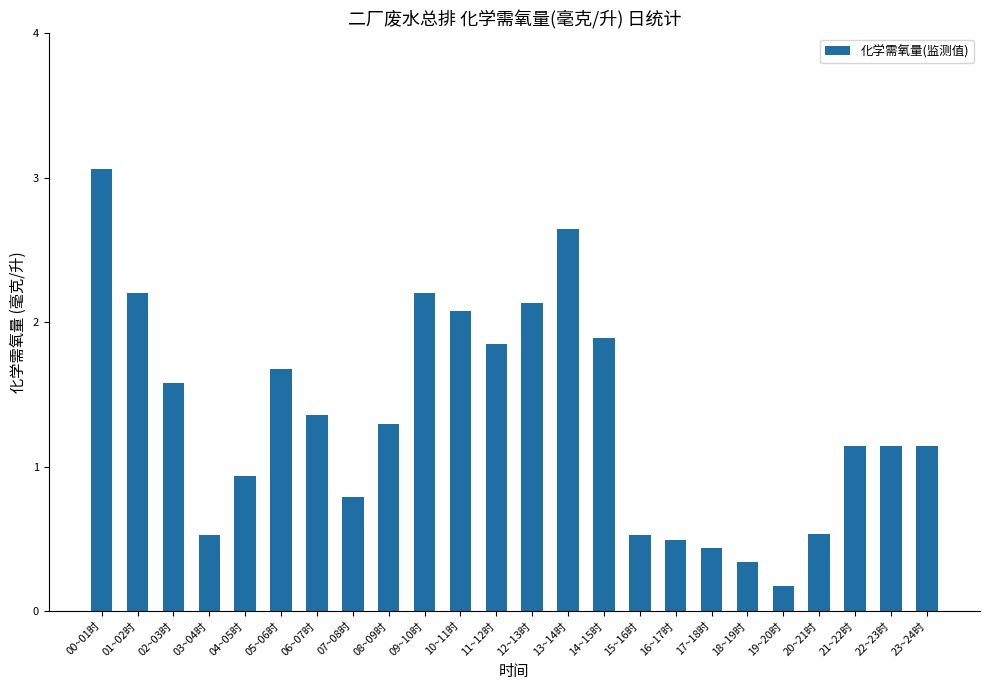

Where does the data first go above 1?

00~01时